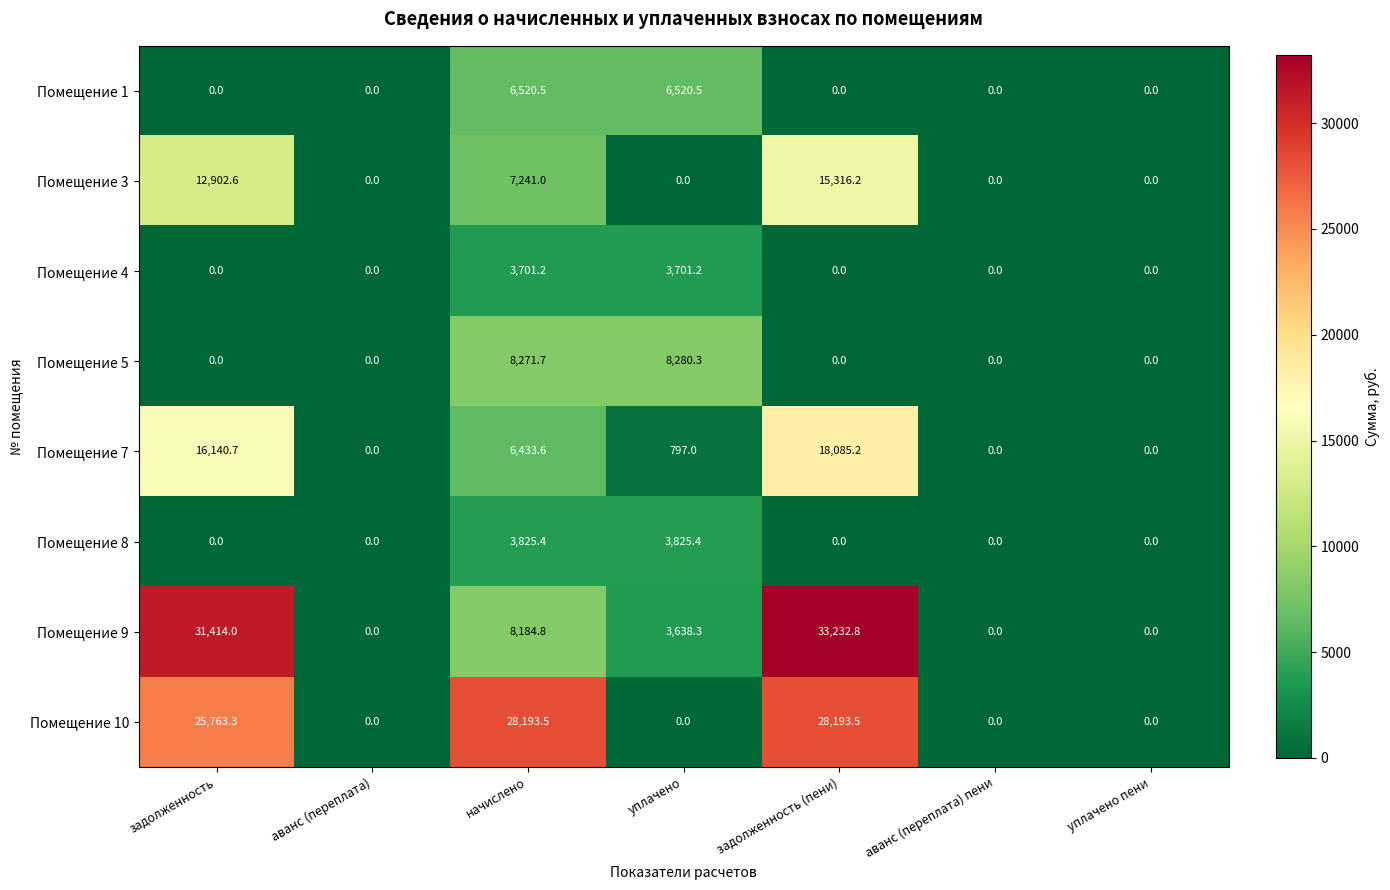

Which category has the highest value across all series?

задолженность (пени)